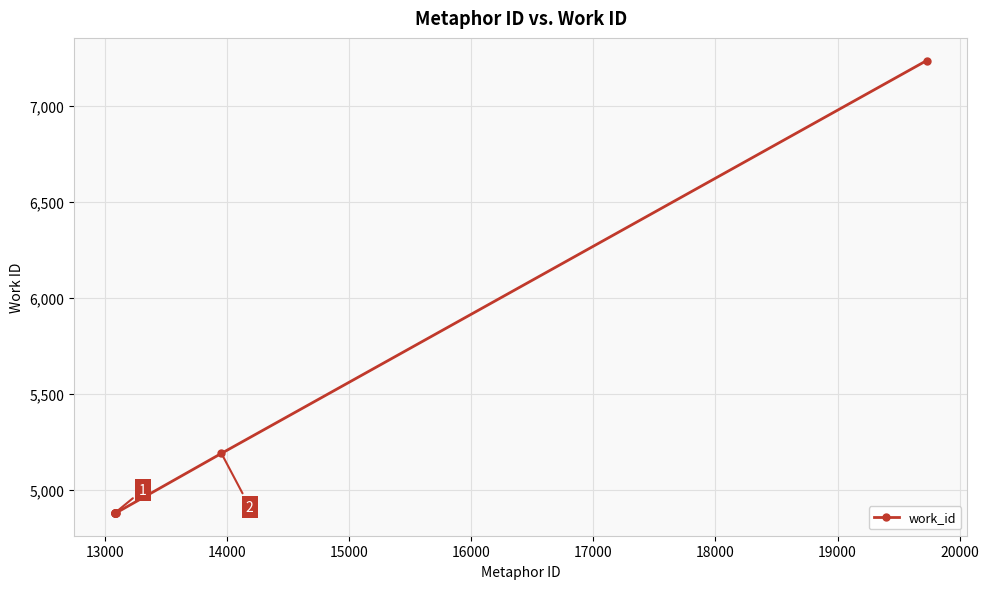

What is the difference between the second highest and minimum values?

311